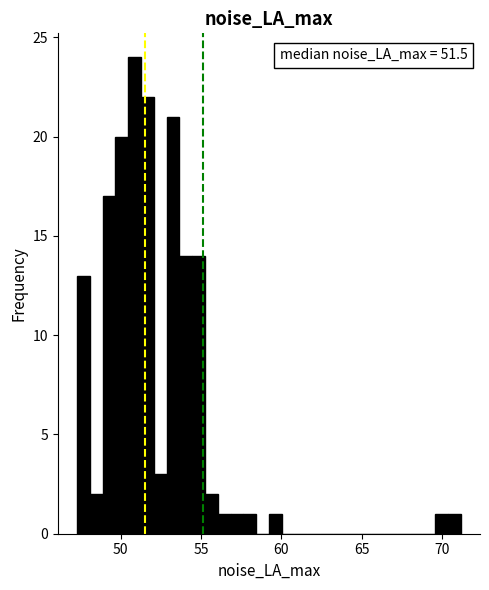

Around what value on the x-axis is the tallest bar? Give the approximate position of its centre, as read against the axis.

51.0